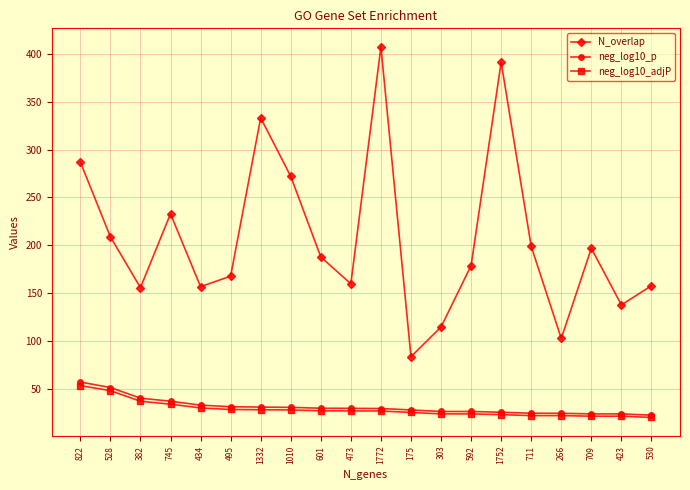

True or false: N_overlap and neg_log10_p intersect in this chart.

False